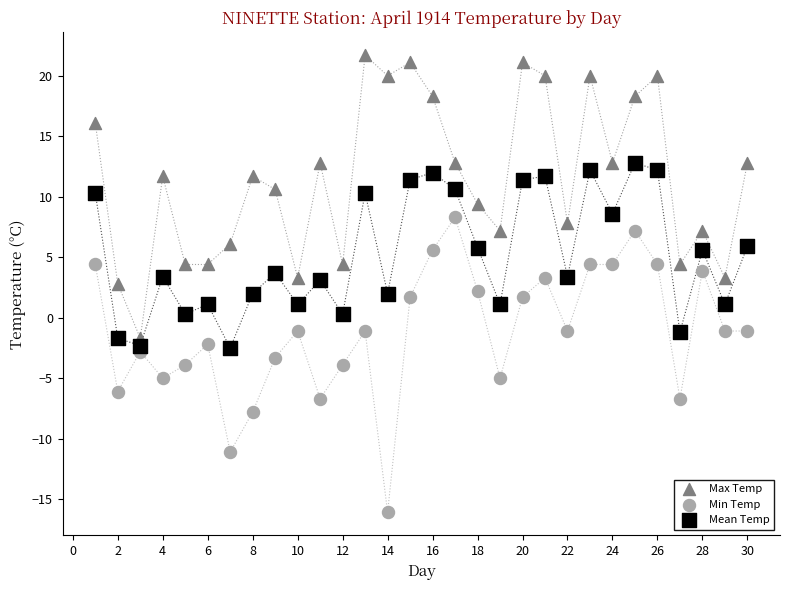

Across all data points, what is the range of X values (max minus min)?

29.0